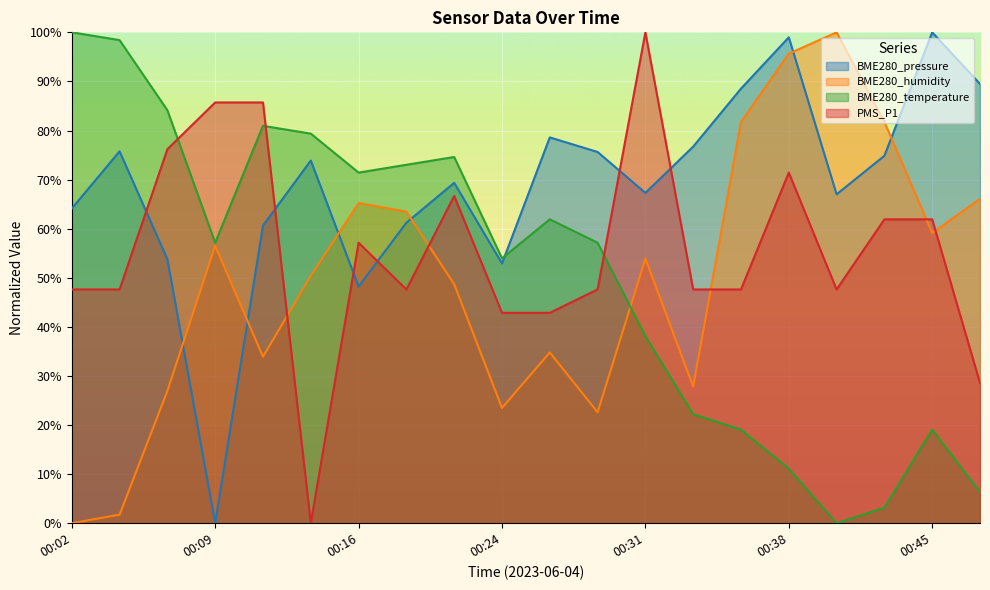

What is the difference between the maximum and second lowest values in the BME280_humidity series?

1.0